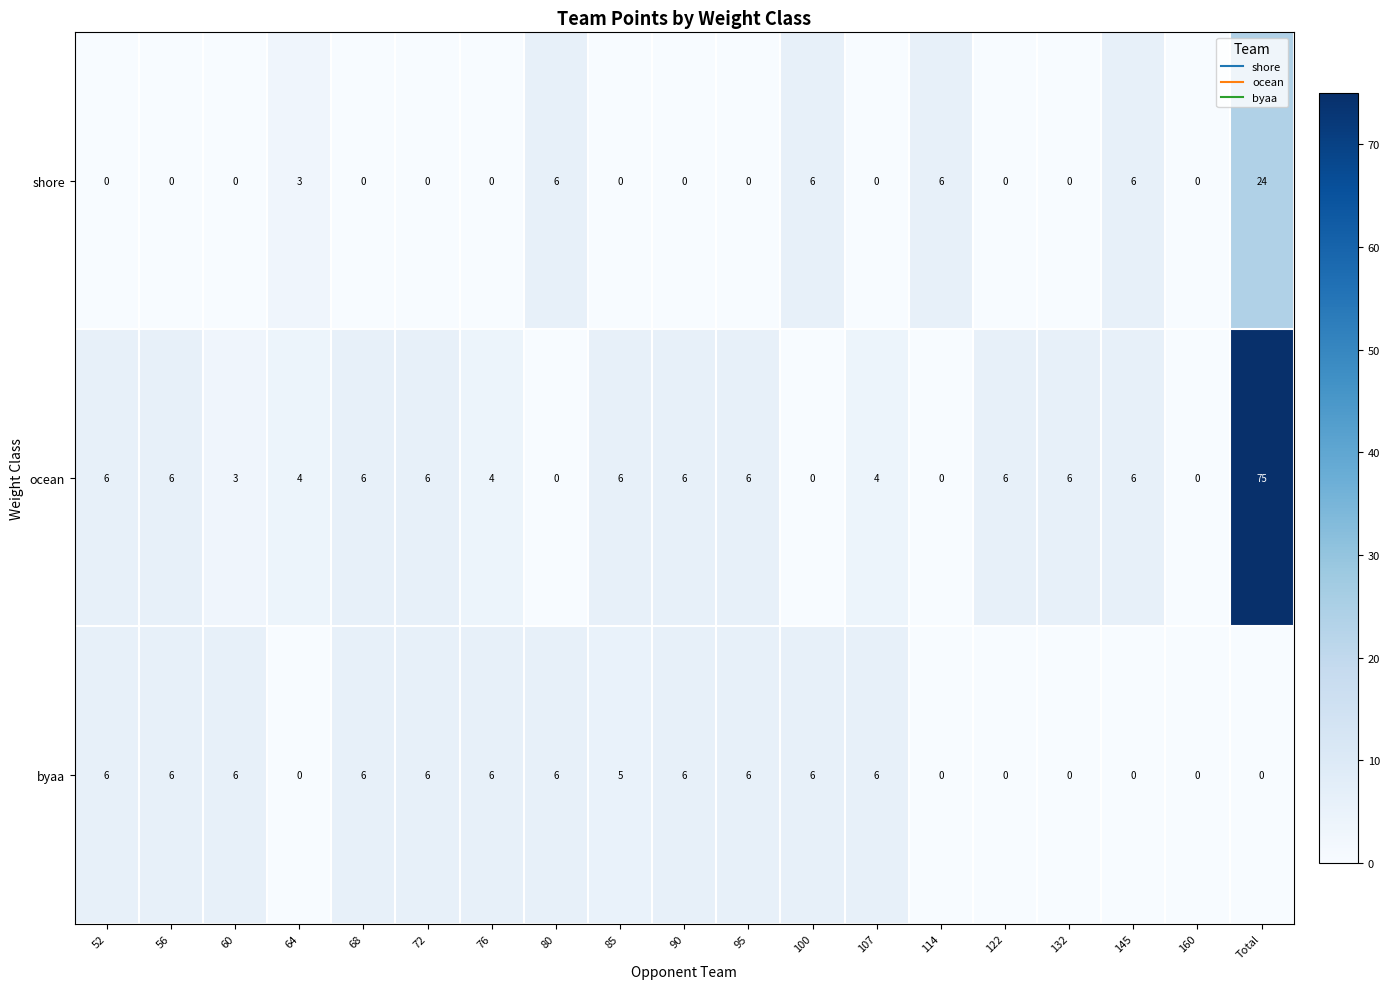

What is the difference between the highest and lowest values at 95?

6